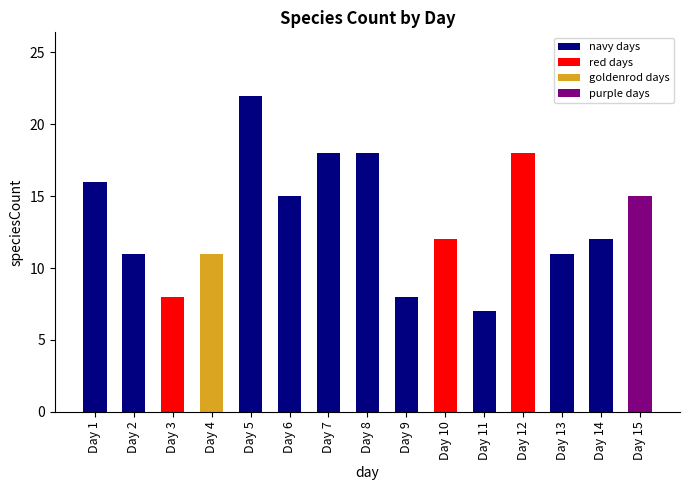

At which category does the chart reach its minimum across all series?

Day 11